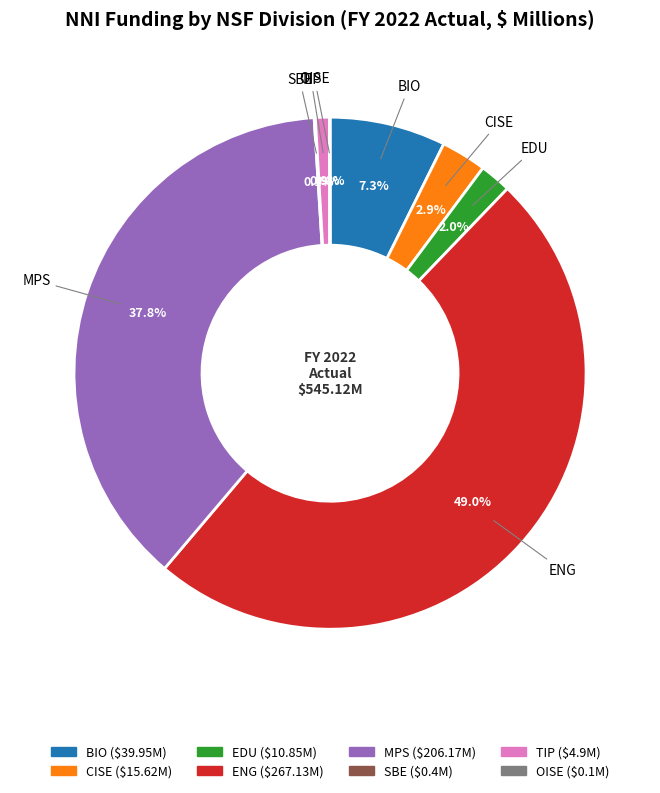

True or false: ENG accounts for 49% of the total.

True